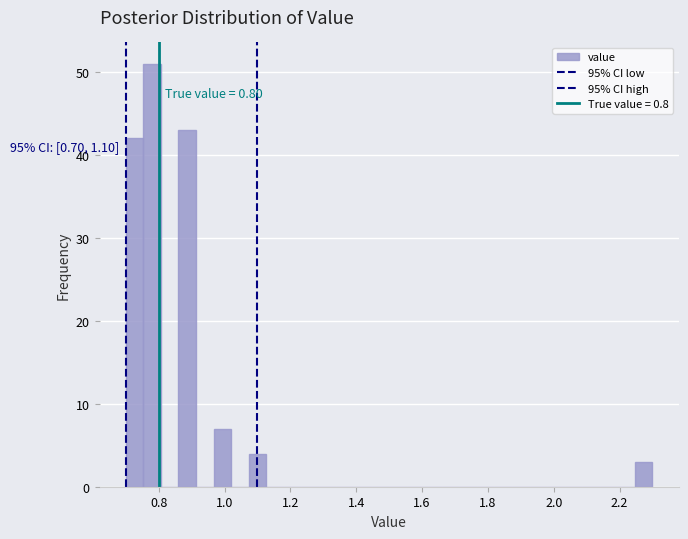

Read against the x-axis, roughly where is the centre of the tallest bar?

0.78